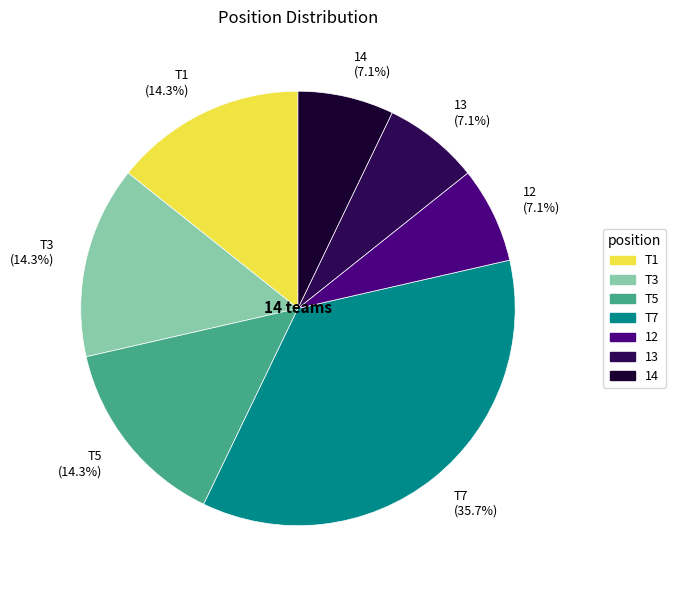

Count the number of slices in the pie.

7